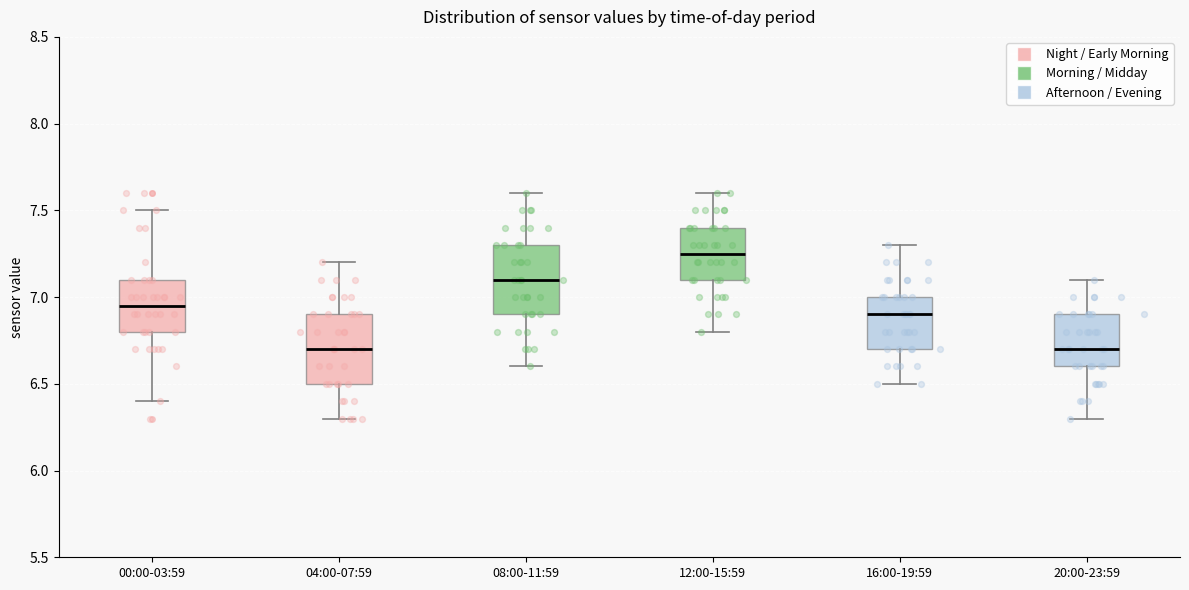

Reading left to right, transcribe this box plot: for each box, give where its median line is, the range the box spans, and where its two whiskers end, as read against the y-axis. The values are not printed on the chart, so give them approximately, as read against the axis.

00:00-03:59: median 6.95, box 6.80 to 7.10, whiskers 6.40 to 7.50
04:00-07:59: median 6.70, box 6.50 to 6.90, whiskers 6.30 to 7.20
08:00-11:59: median 7.10, box 6.90 to 7.30, whiskers 6.60 to 7.60
12:00-15:59: median 7.25, box 7.10 to 7.40, whiskers 6.80 to 7.60
16:00-19:59: median 6.90, box 6.70 to 7.00, whiskers 6.50 to 7.30
20:00-23:59: median 6.70, box 6.60 to 6.90, whiskers 6.30 to 7.10